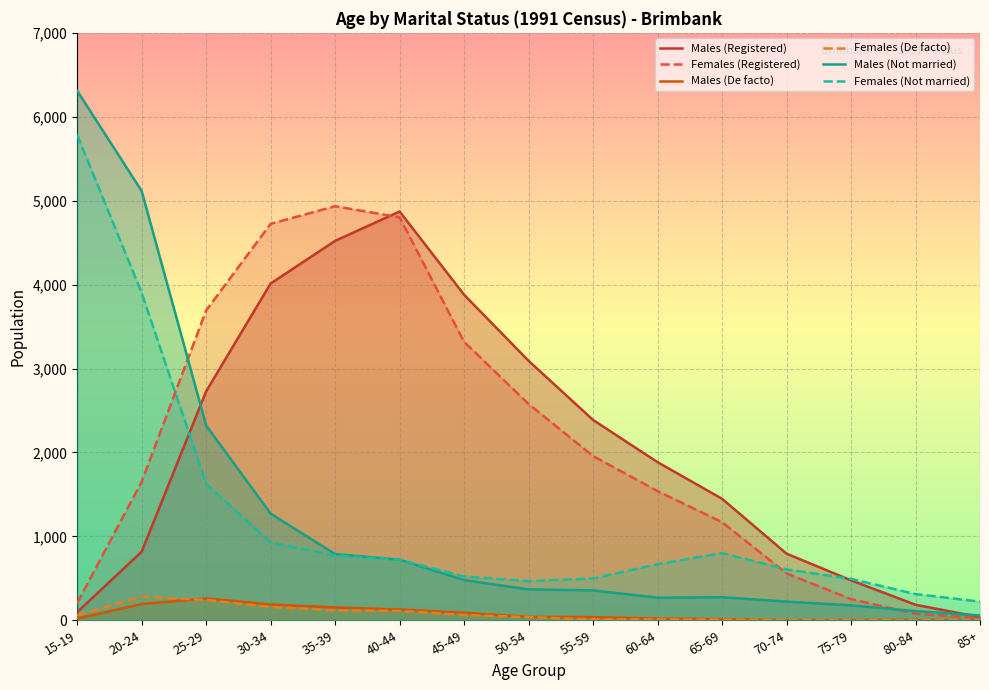

At which label is Females (Registered) closest to 2480?

50-54